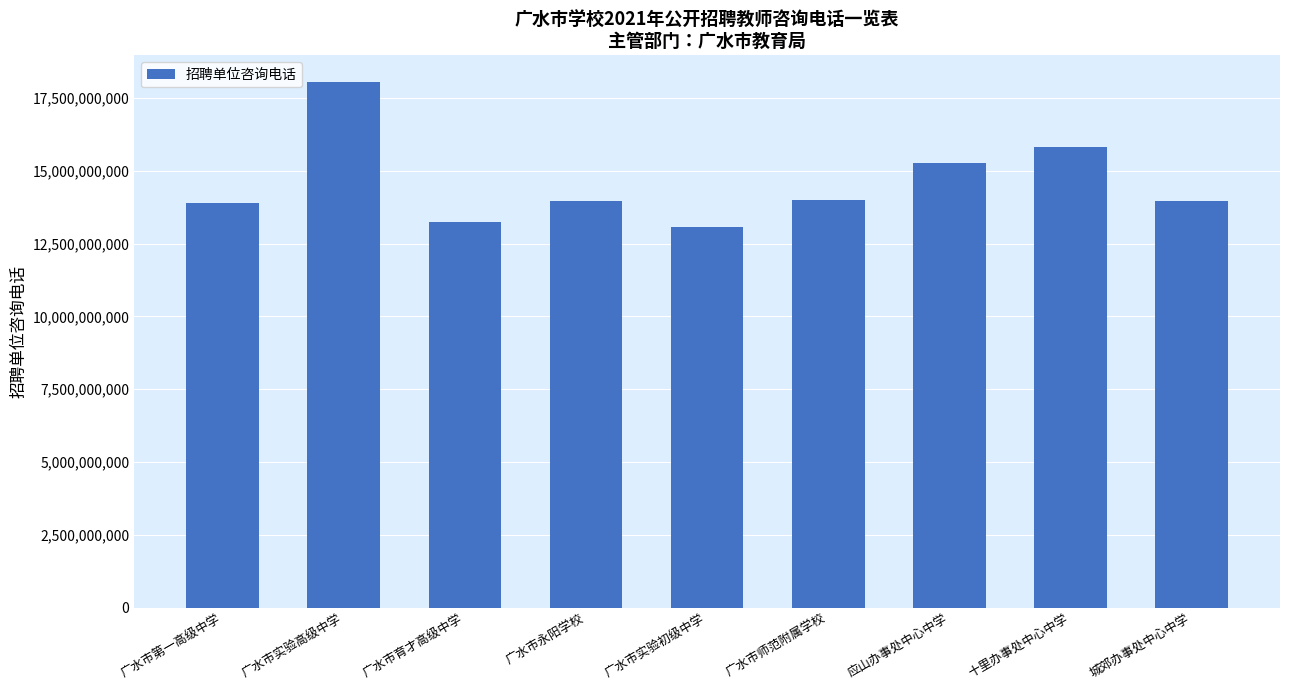

Are the bars grouped side by side (vs. stacked)?

No